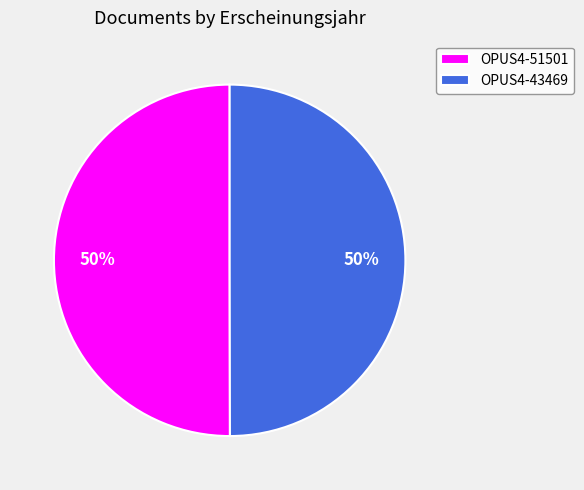

How many segments does this pie chart have?

2